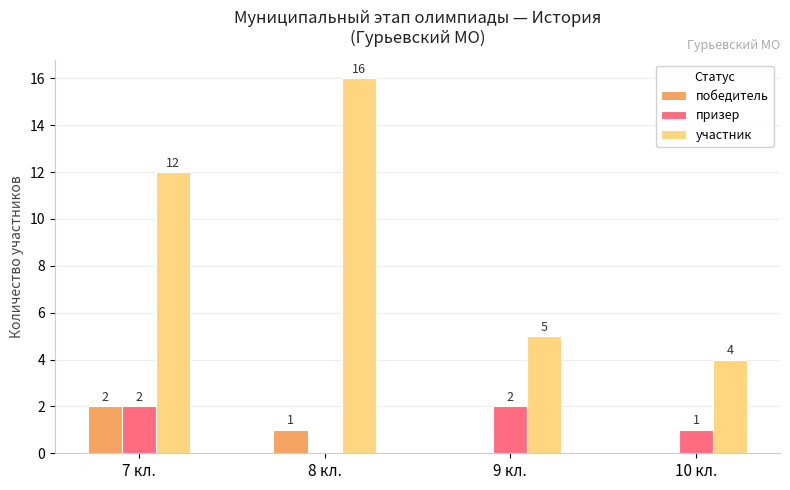

Which series has the largest total across all categories?

участник